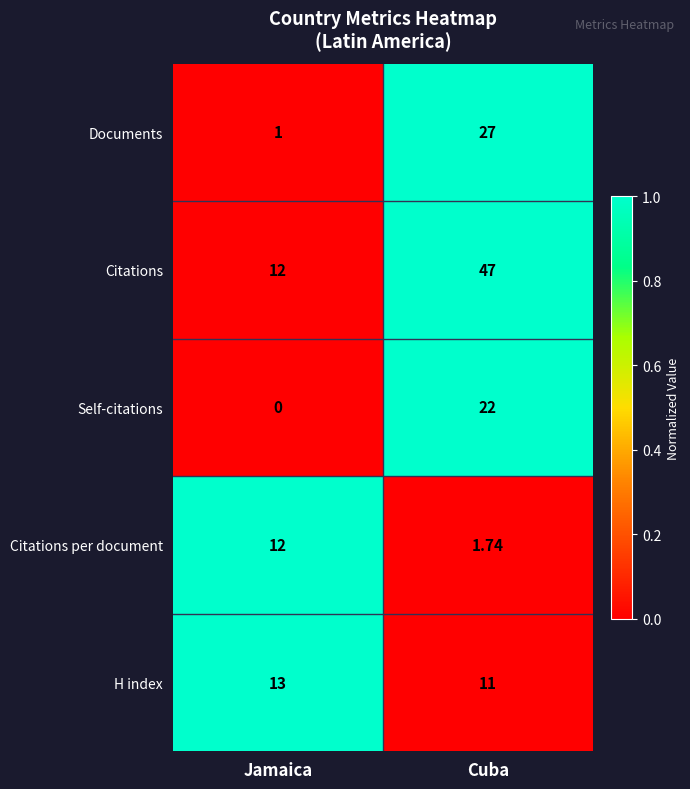

At which category is the sum across all series the highest?

Cuba